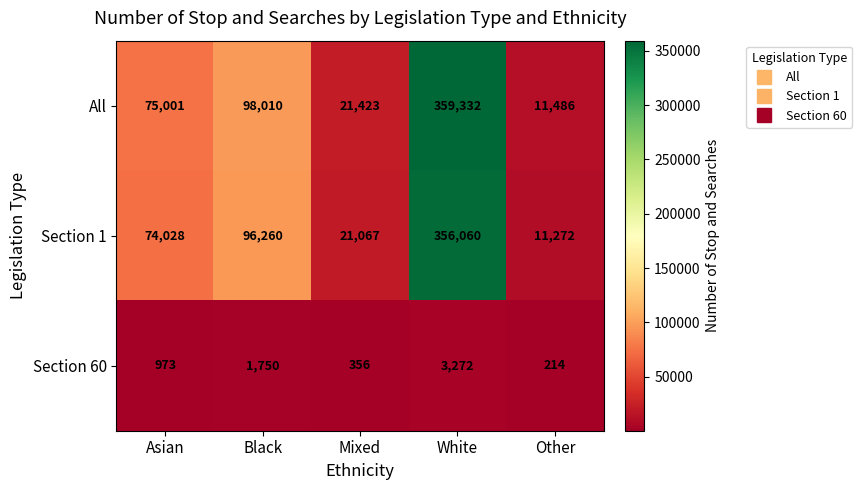

What is the average value of the Section 1 series?

111737